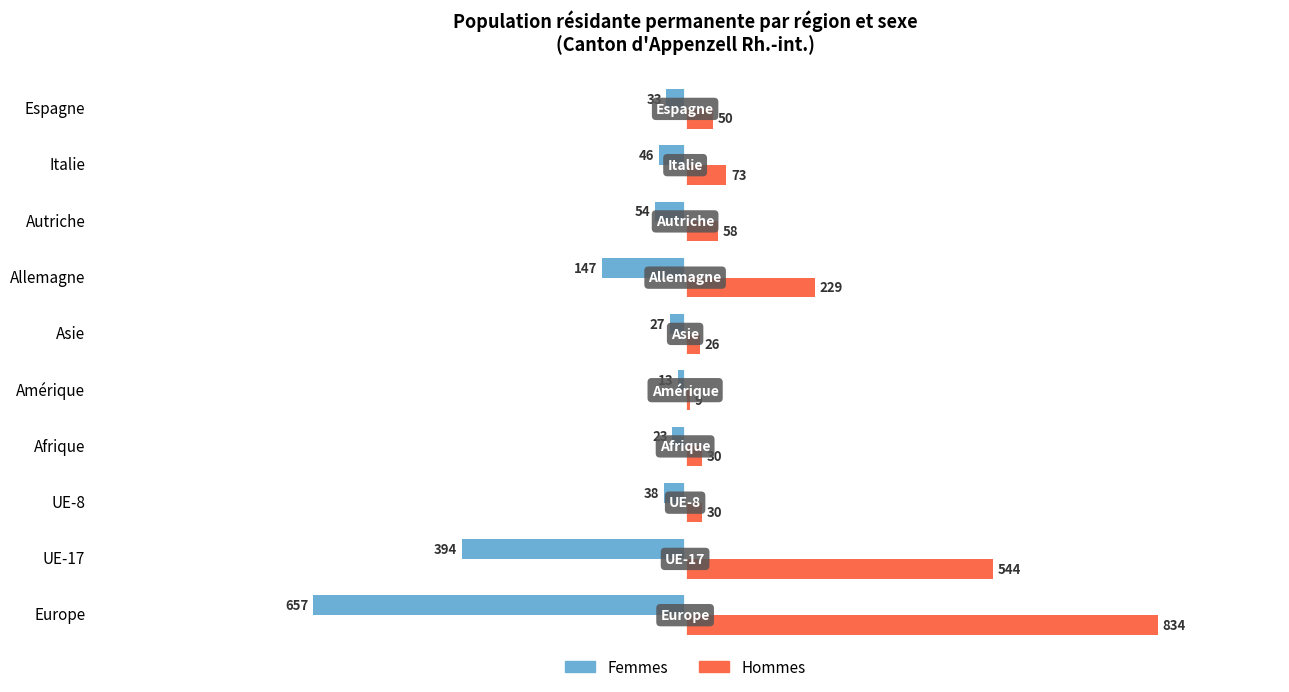

At which category does the chart reach its minimum across all series?

Europe